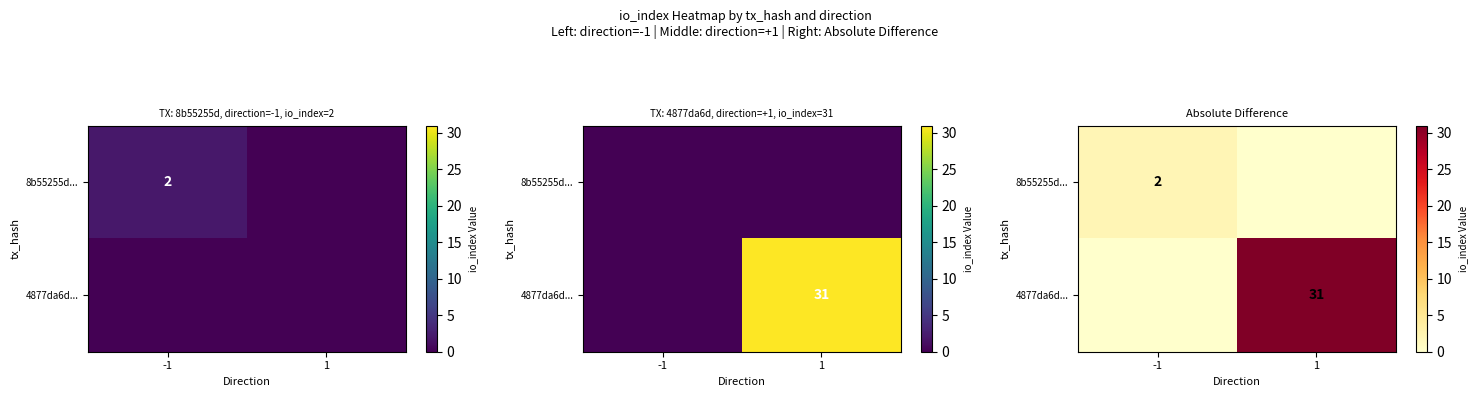

The value of 4877da6d... at 1 is 52. True or false?

False